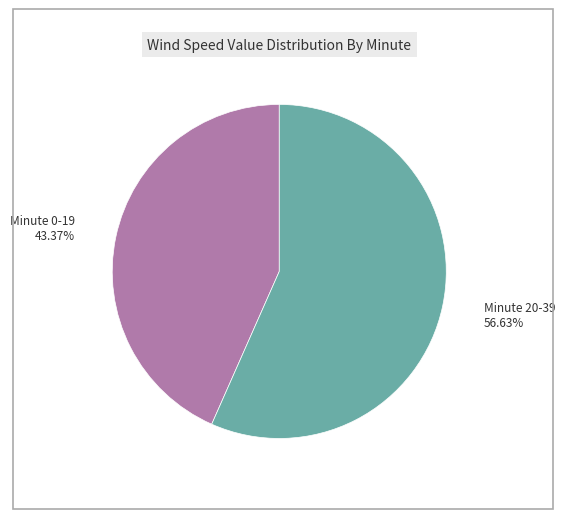

Is there a majority slice in this chart?

Yes